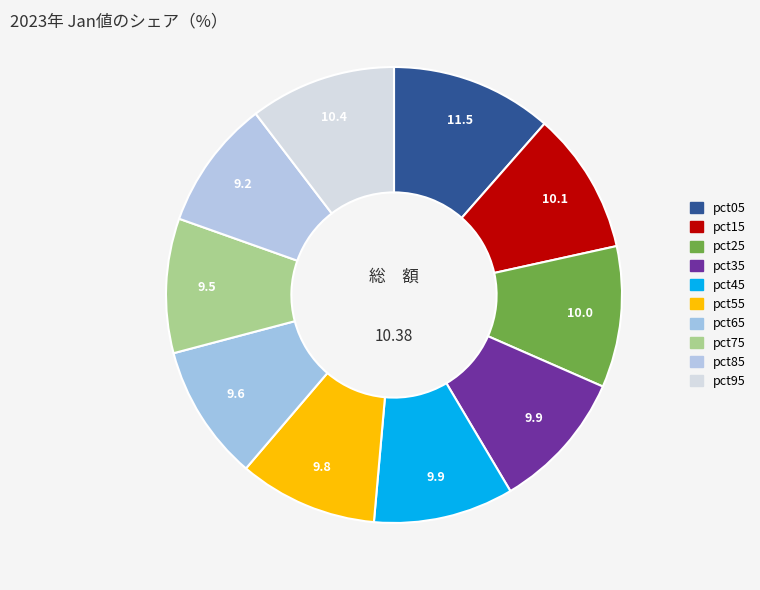

Rank the categories by value from lowest to highest.

pct85, pct75, pct65, pct55, pct35, pct45, pct25, pct15, pct95, pct05